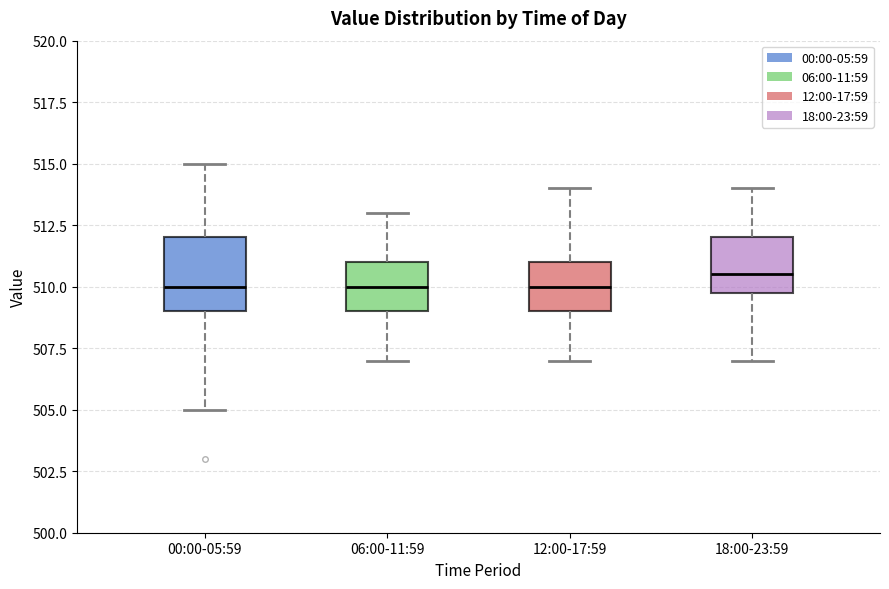

Reading left to right, transcribe this box plot: for each box, give where its median line is, the range the box spans, and where its two whiskers end, as read against the y-axis. The values are not printed on the chart, so give them approximately, as read against the axis.

00:00-05:59: median 510.0, box 509.0 to 512.0, whiskers 505.0 to 515.0
06:00-11:59: median 510.0, box 509.0 to 511.0, whiskers 507.0 to 513.0
12:00-17:59: median 510.0, box 509.0 to 511.0, whiskers 507.0 to 514.0
18:00-23:59: median 510.5, box 510.0 to 512.0, whiskers 507.0 to 514.0